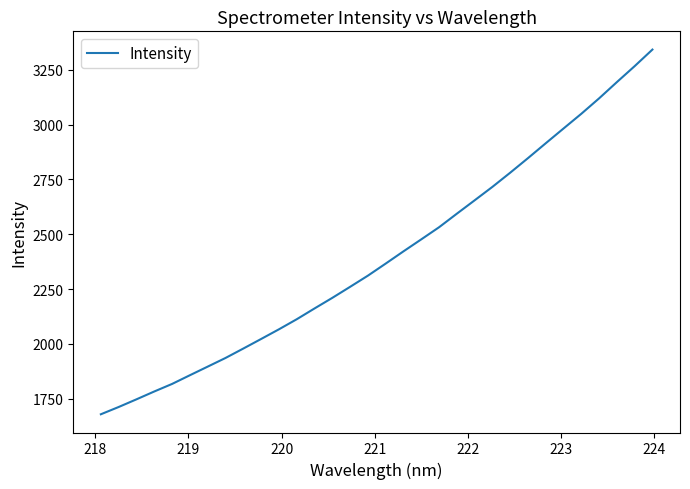

What is the difference between the maximum and minimum values?

1662.4